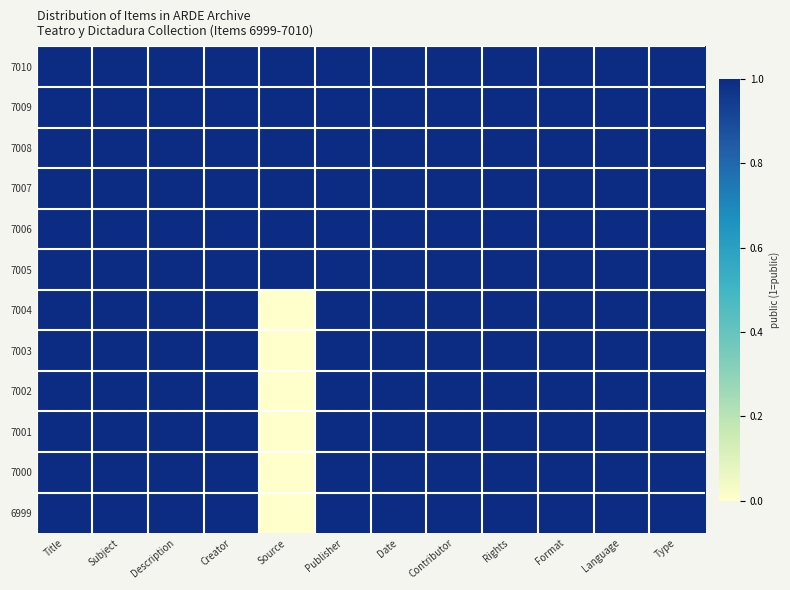

At which category is the sum across all series the highest?

Title